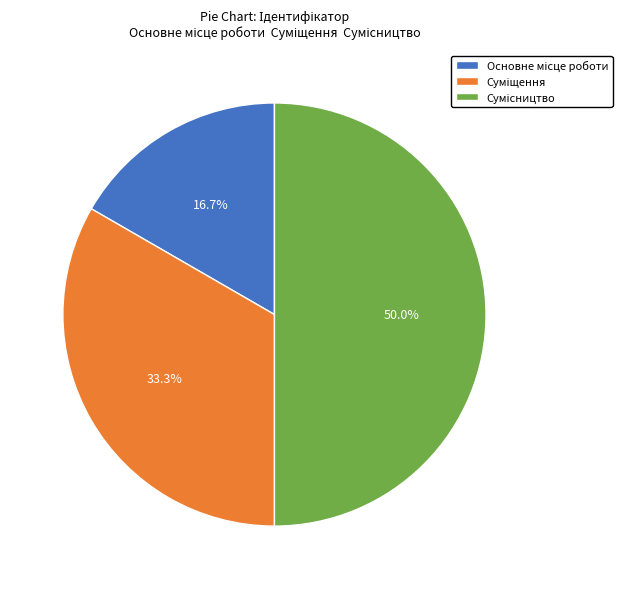

What is the change in value from Основне місце роботи to Суміщення?

+1